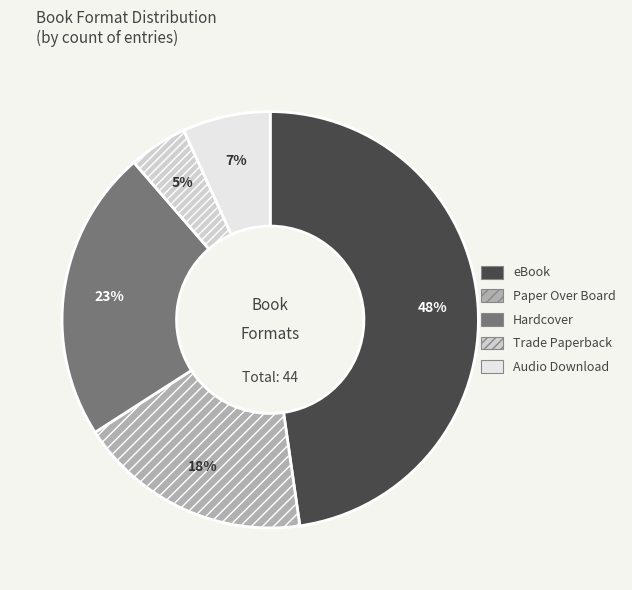

To the nearest percent, what portion does eBook represent?

48%